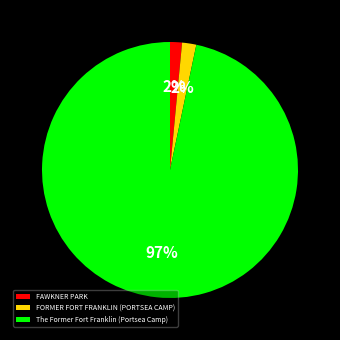

To the nearest percent, what is the combined percentage of The Former Fort Franklin (Portsea Camp) and FAWKNER PARK?

98%